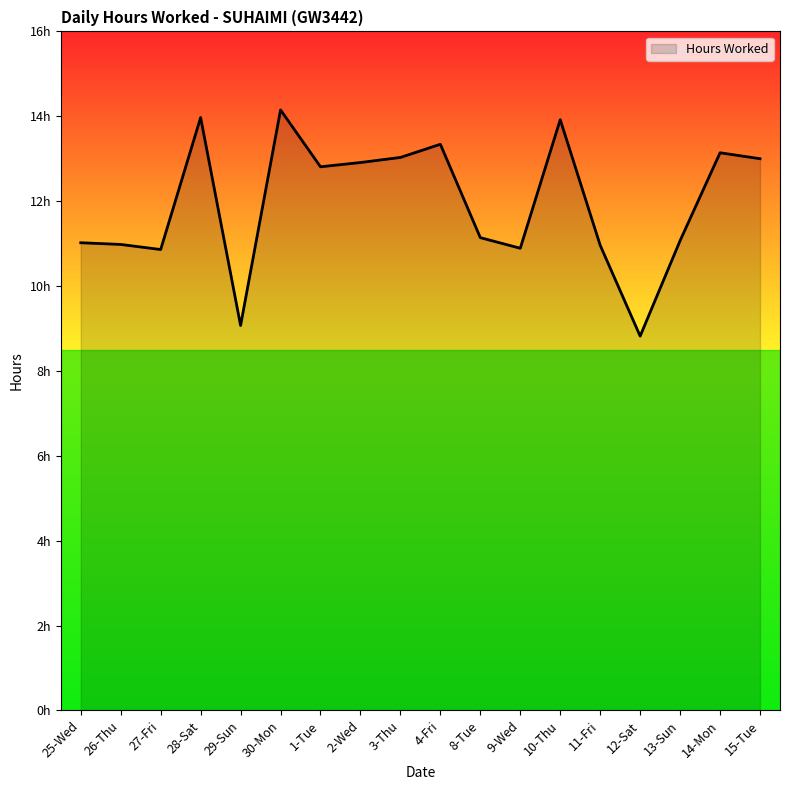

Does the chart display data point markers on the line(s)?

No